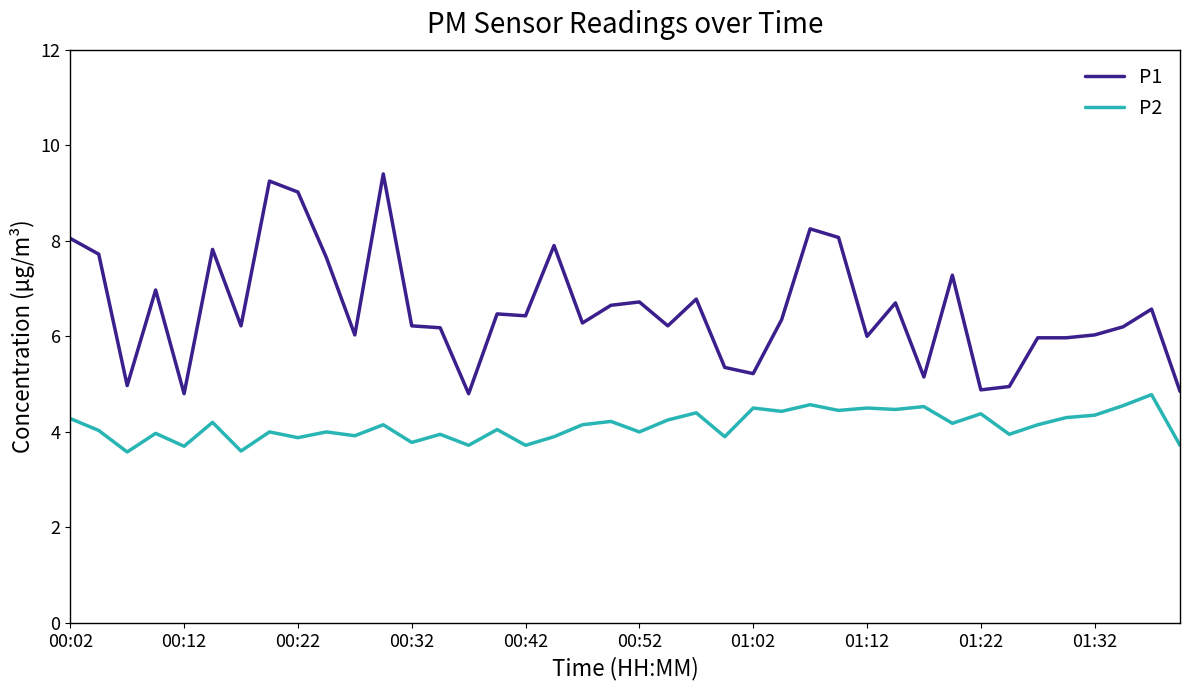

Which series has the largest range (max minus min)?

P1